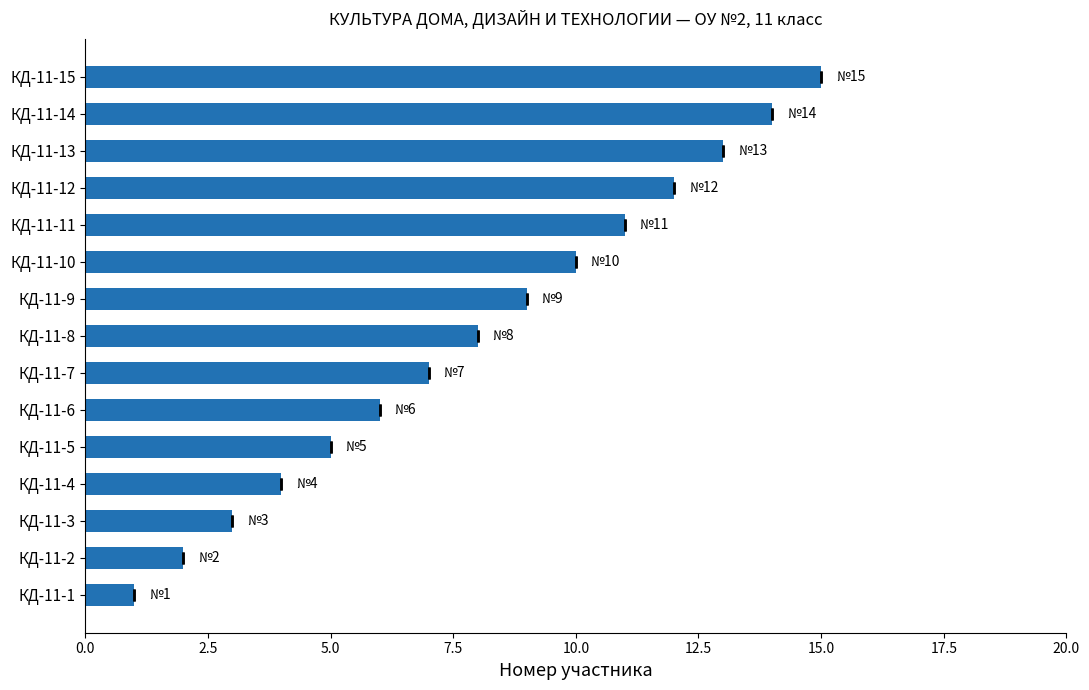

What is the minimum value shown in the chart?

1